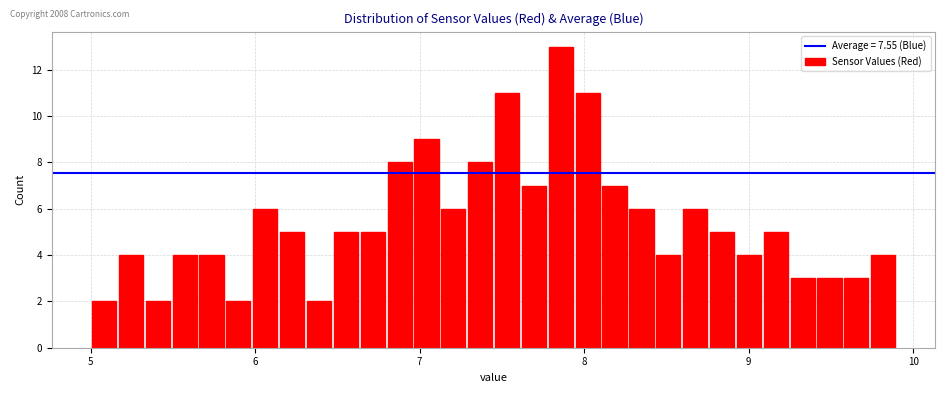

Around what value on the x-axis is the tallest bar? Give the approximate position of its centre, as read against the axis.

7.9